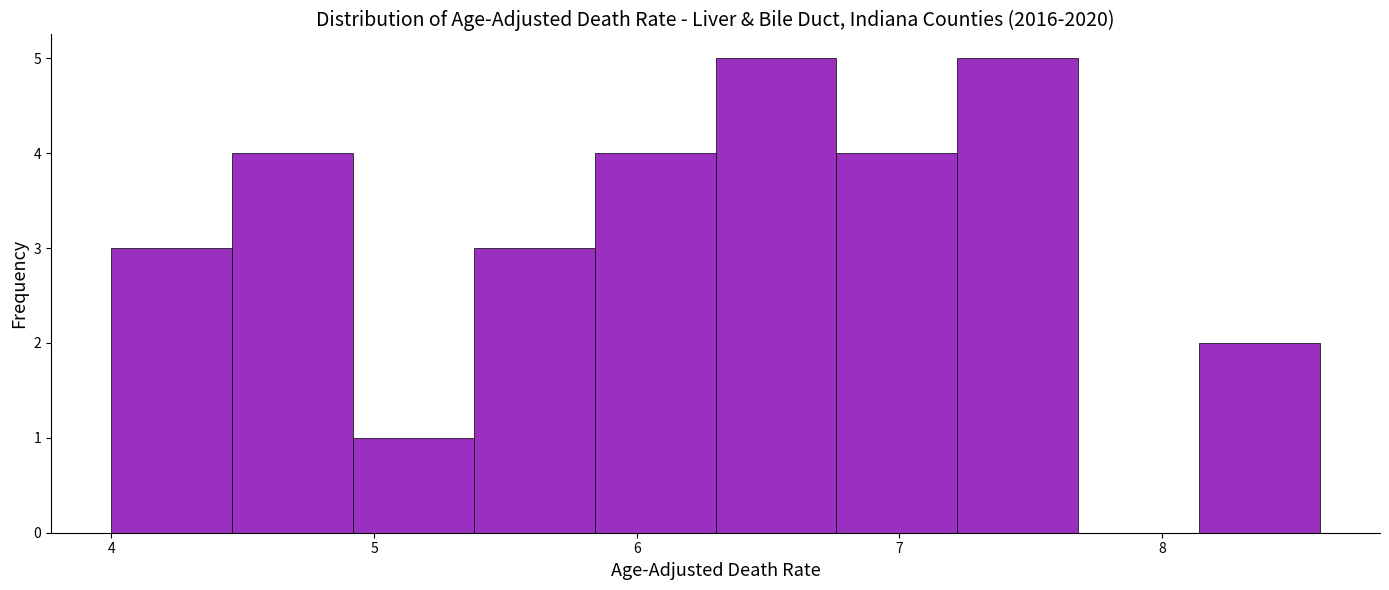

Reading left to right, transcribe this chart: for each bar, give the range it covers on the x-axis and its height. Neither the bar edges nor the heights are printed on the chart, so give them approximately, as read against the axes.

4.00 to 4.46: 3
4.46 to 4.92: 4
4.92 to 5.38: 1
5.38 to 5.84: 3
5.84 to 6.30: 4
6.30 to 6.76: 5
6.76 to 7.22: 4
7.22 to 7.68: 5
7.68 to 8.14: 0
8.14 to 8.60: 2